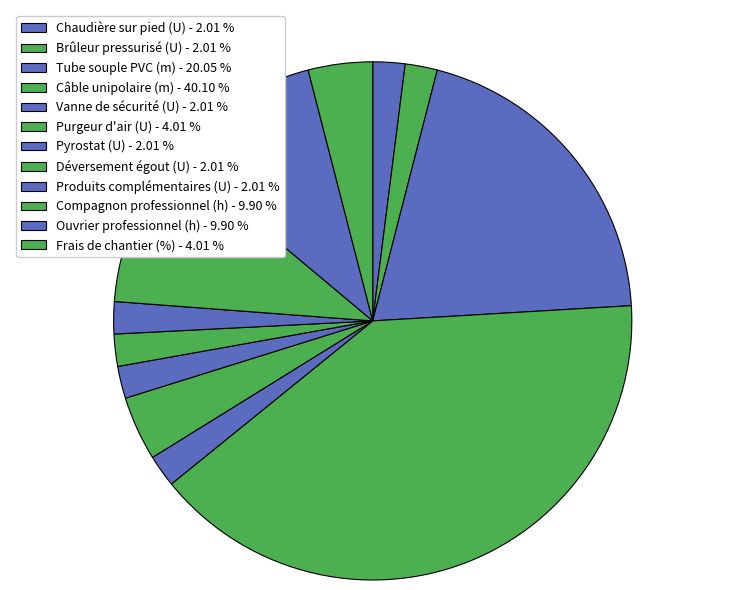

Does any single category account for the majority?

No